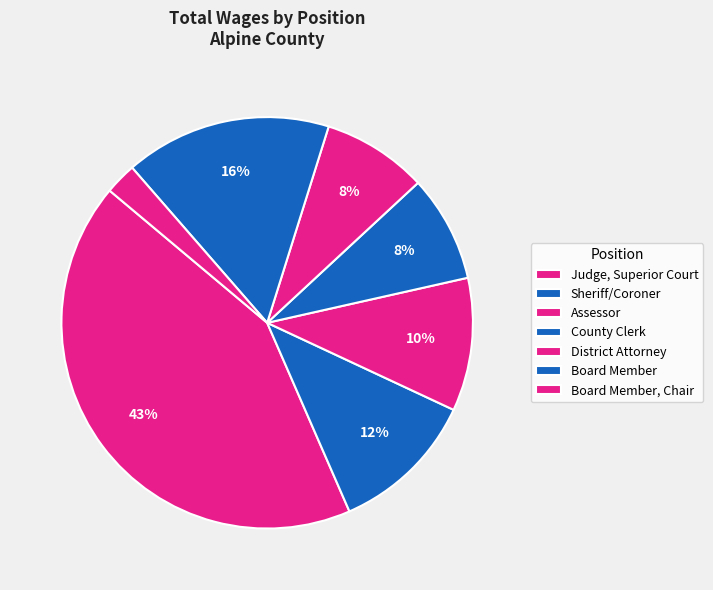

How many segments does this pie chart have?

7